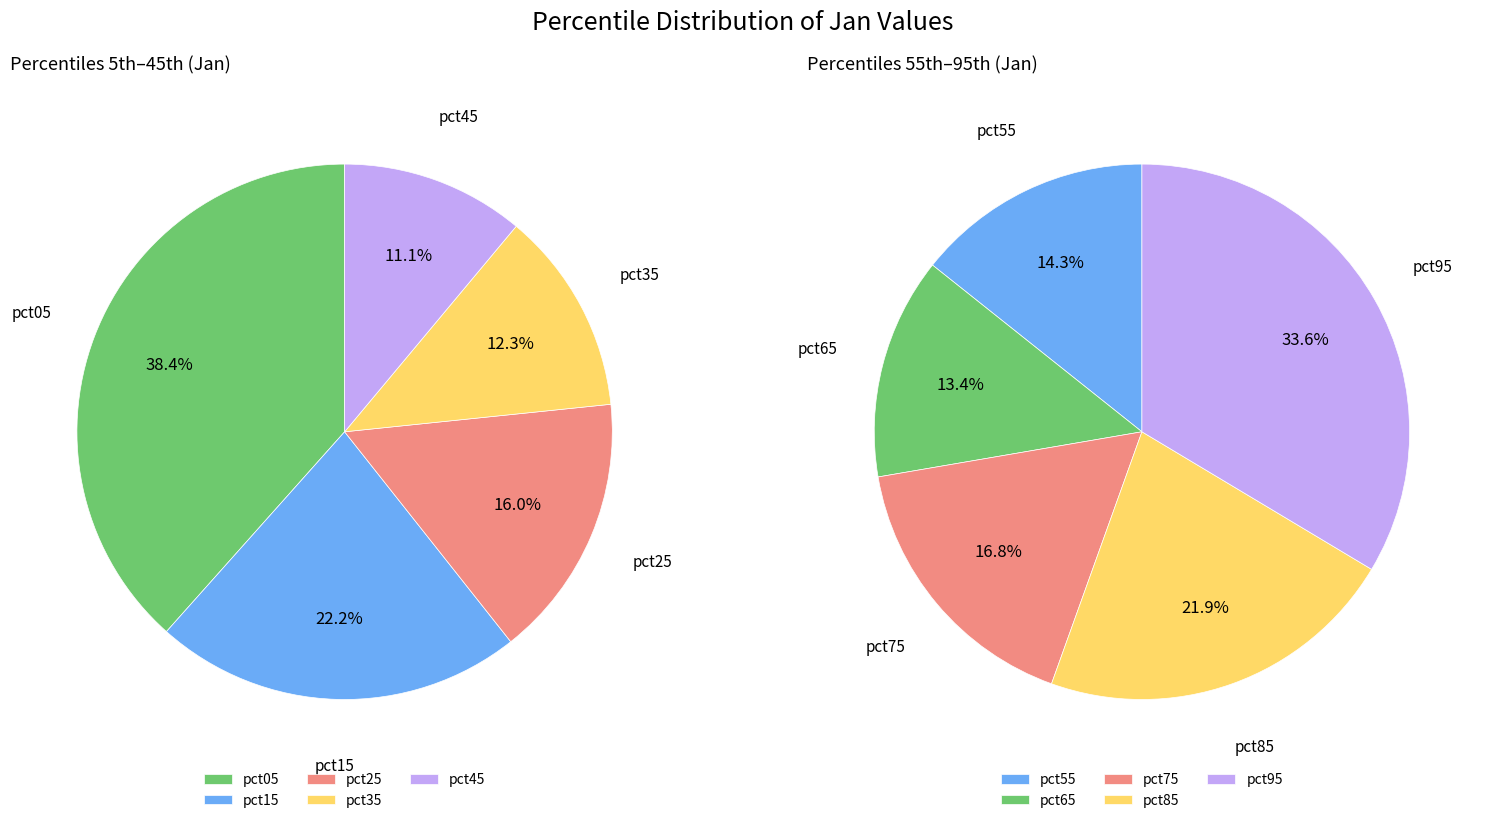

Is there any slice that represents more than half of the pie?

No